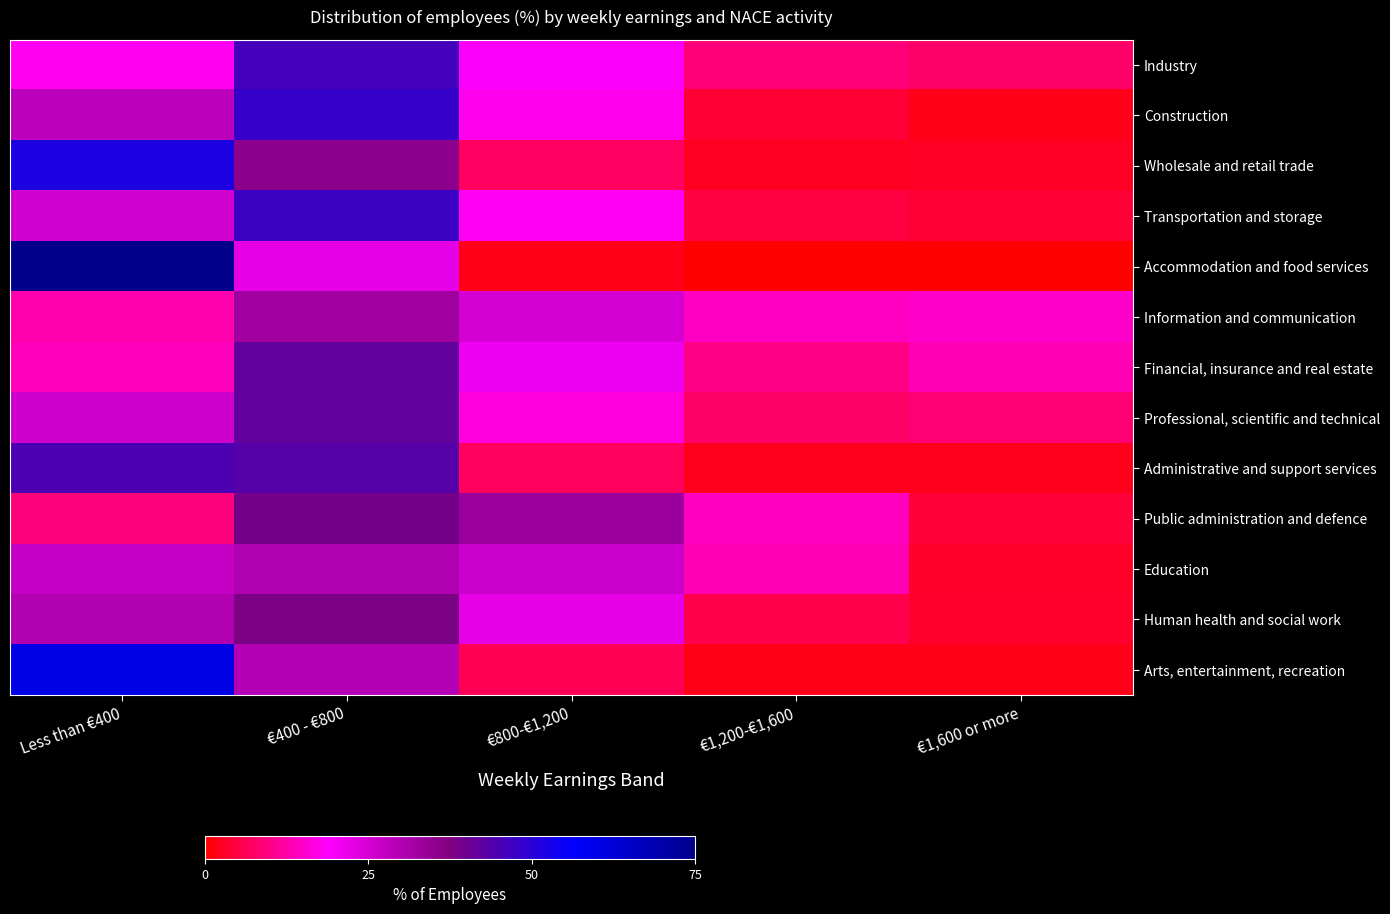

Which has a higher value, €1,200-€1,600 or €400 - €800?

€400 - €800